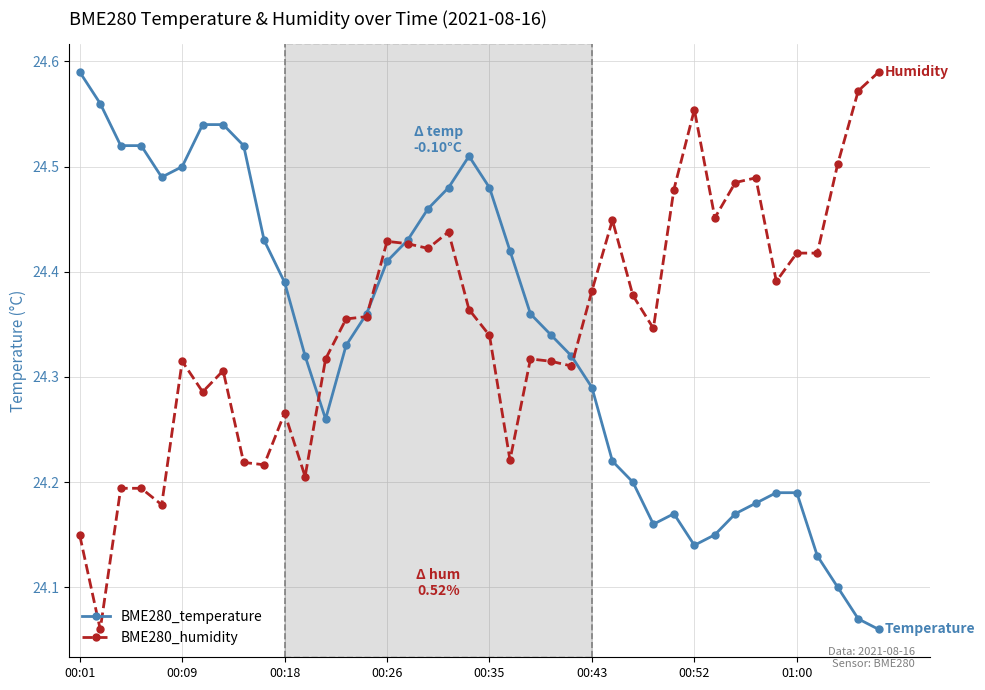

At how many categories does at least one series exceed 24?

40